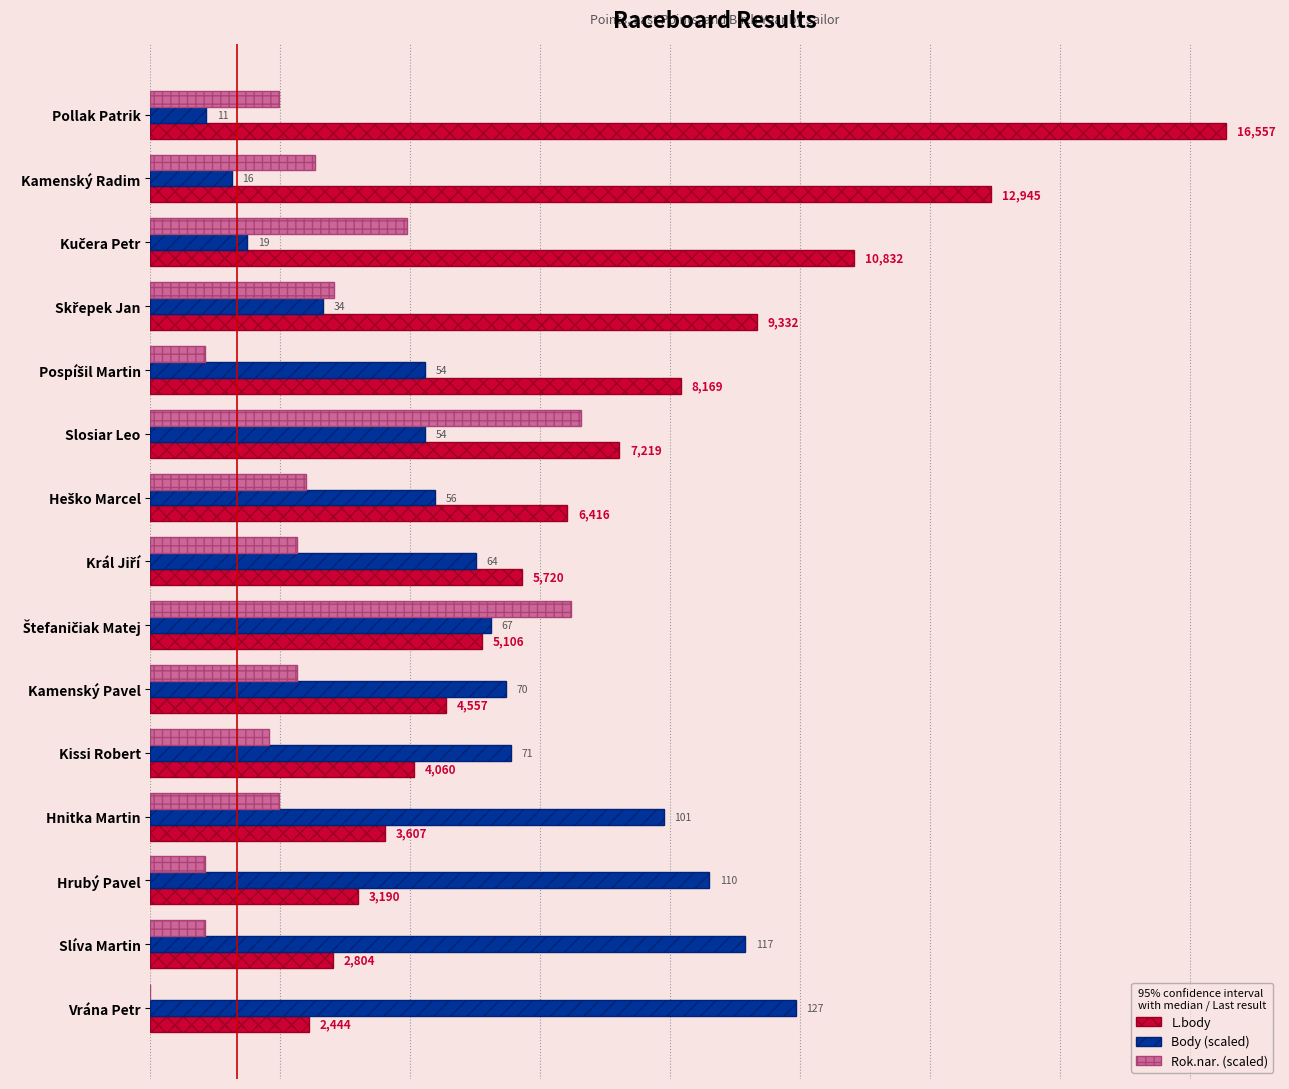

What are all the series names shown in the legend?

L.body, Body (scaled), Rok.nar. (scaled)